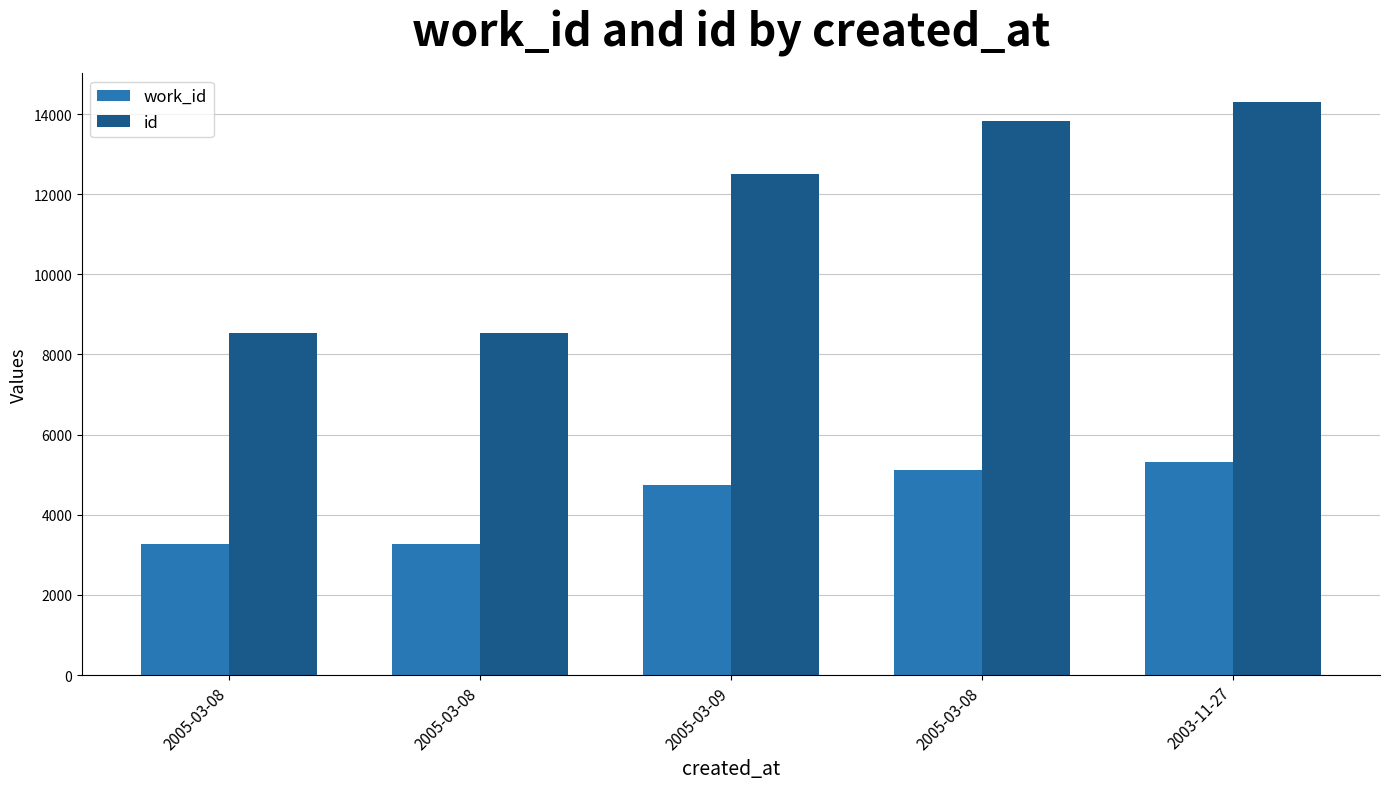

At which label does id reach its peak?

2003-11-27